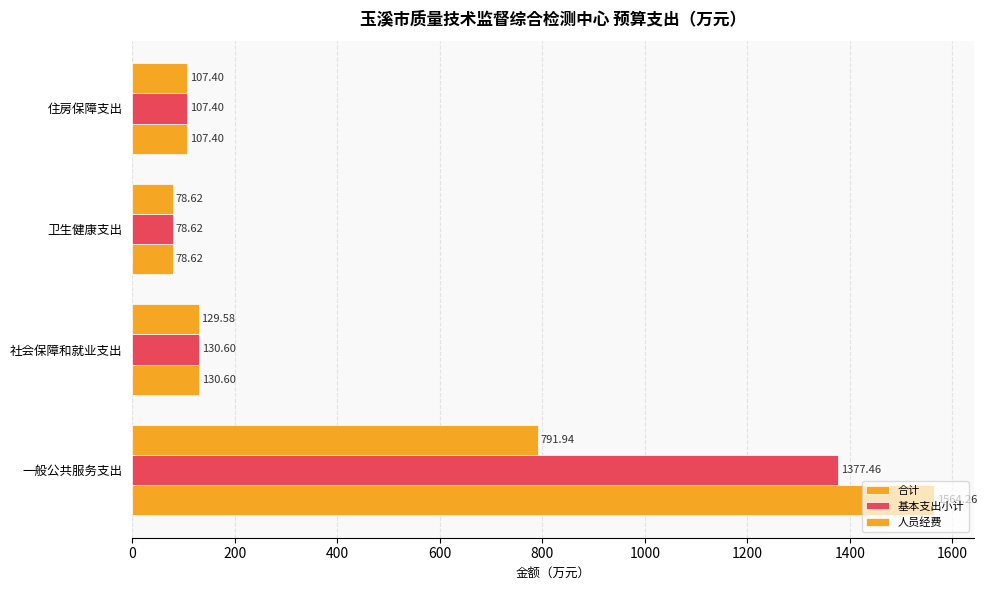

At how many categories does at least one series exceed 395?

1